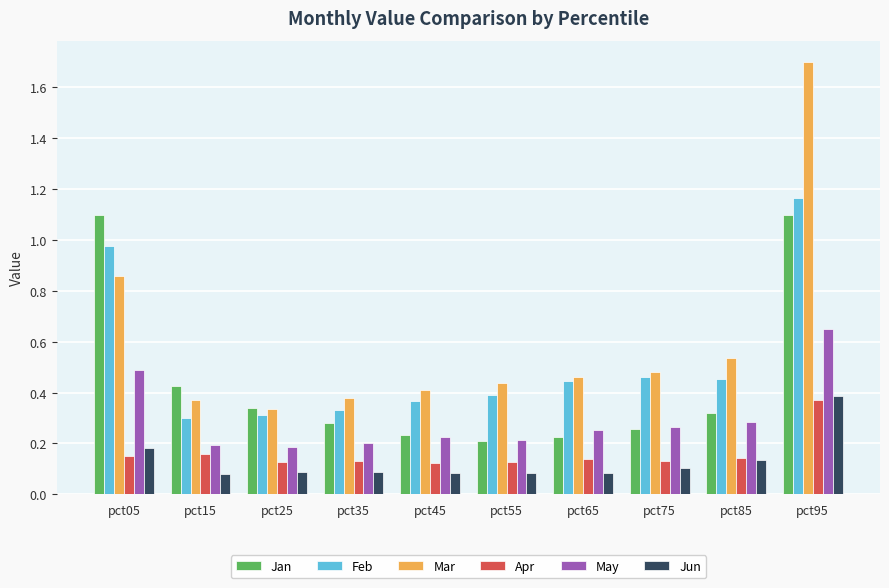

Are the bars horizontal?

No